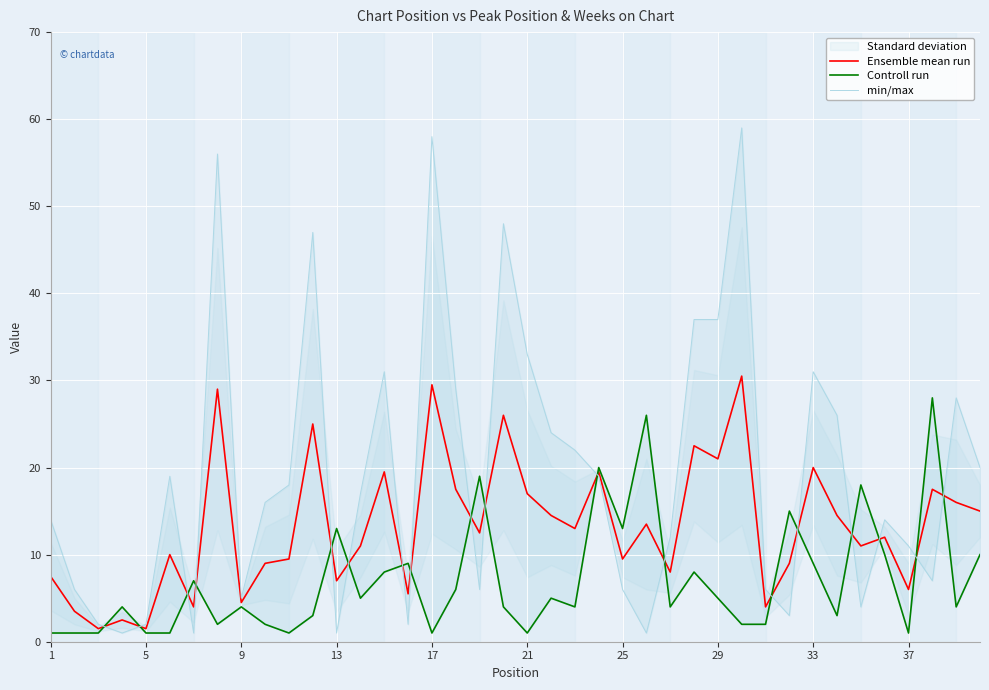

What is the minimum value for Ensemble mean run?

1.5